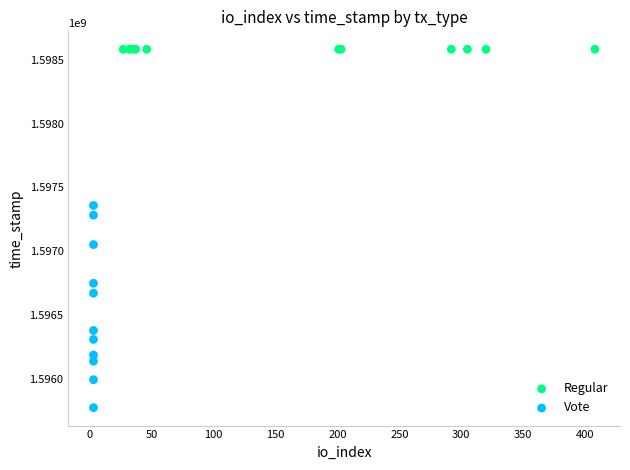

Which series reaches the minimum Y coordinate?

Vote